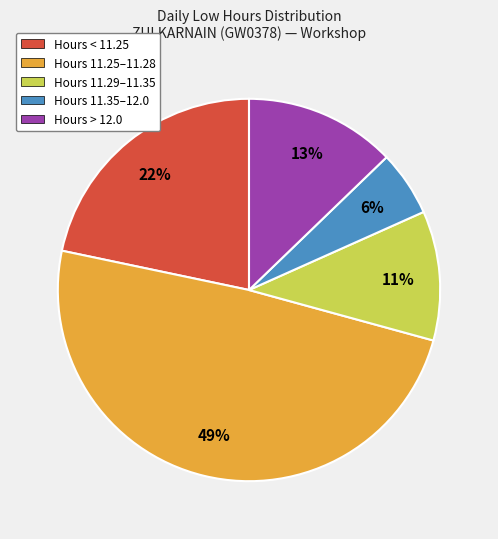

Is there any slice that represents more than half of the pie?

No